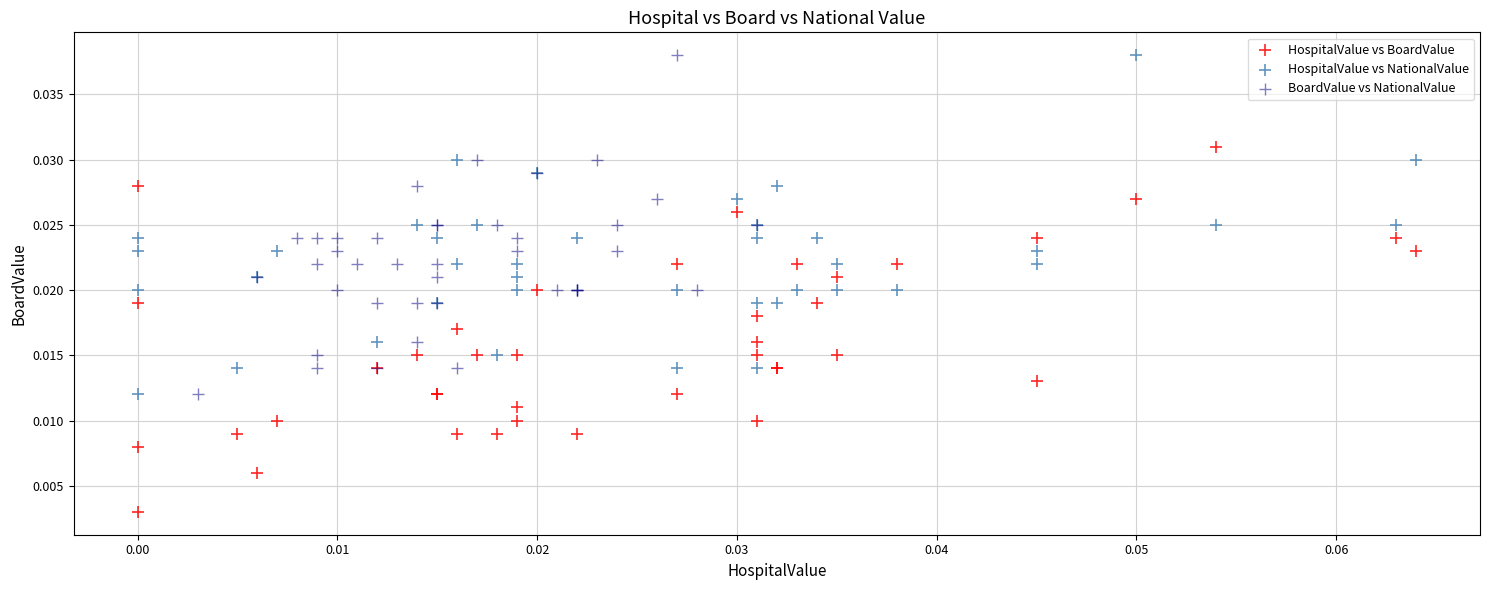

Which series has the widest spread of Y values?

HospitalValue vs BoardValue